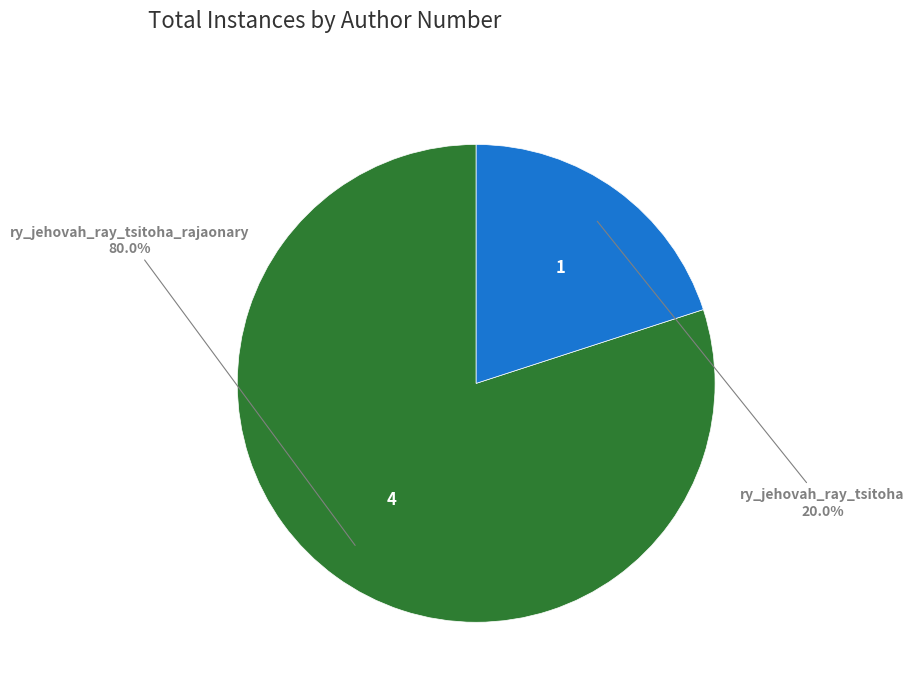

How many segments does this pie chart have?

2